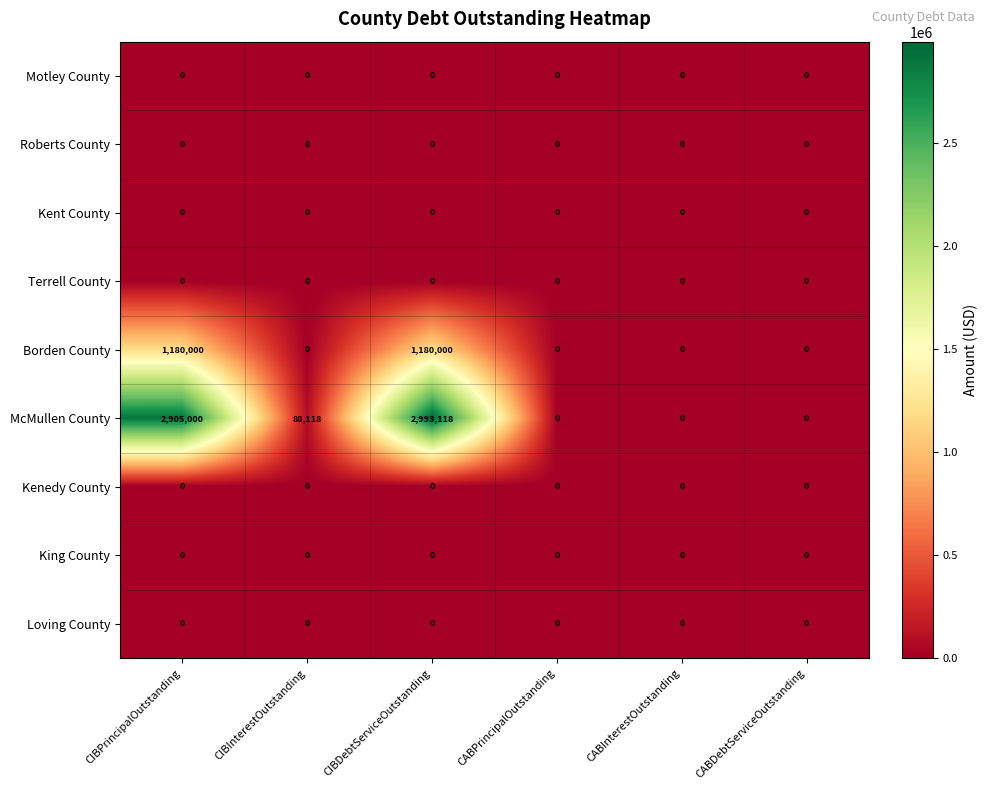

Which series has the widest spread of values?

McMullen County